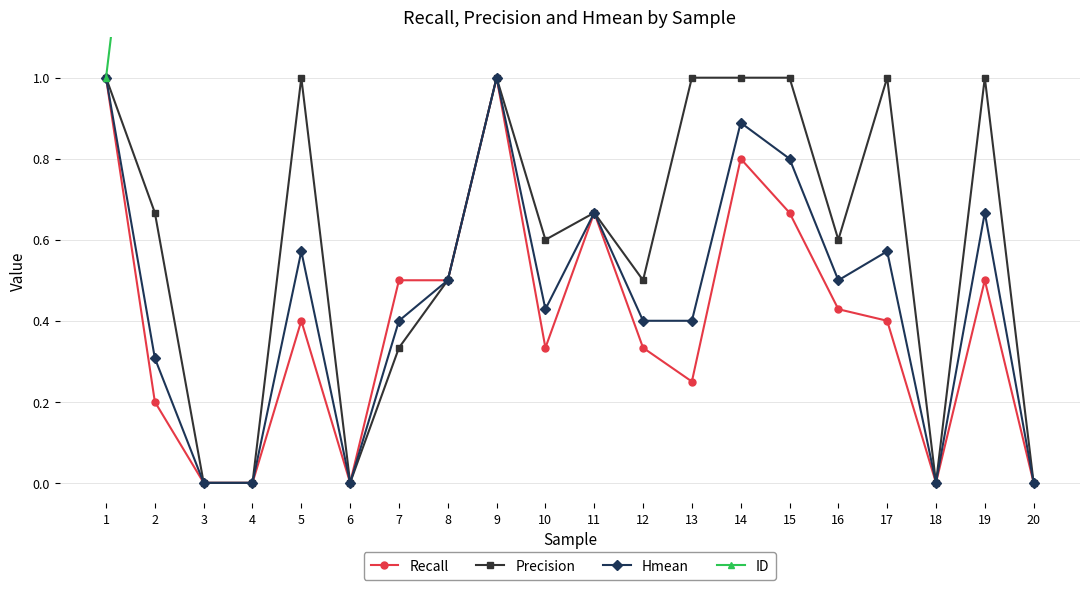

Where is the first local maximum for Hmean?

5